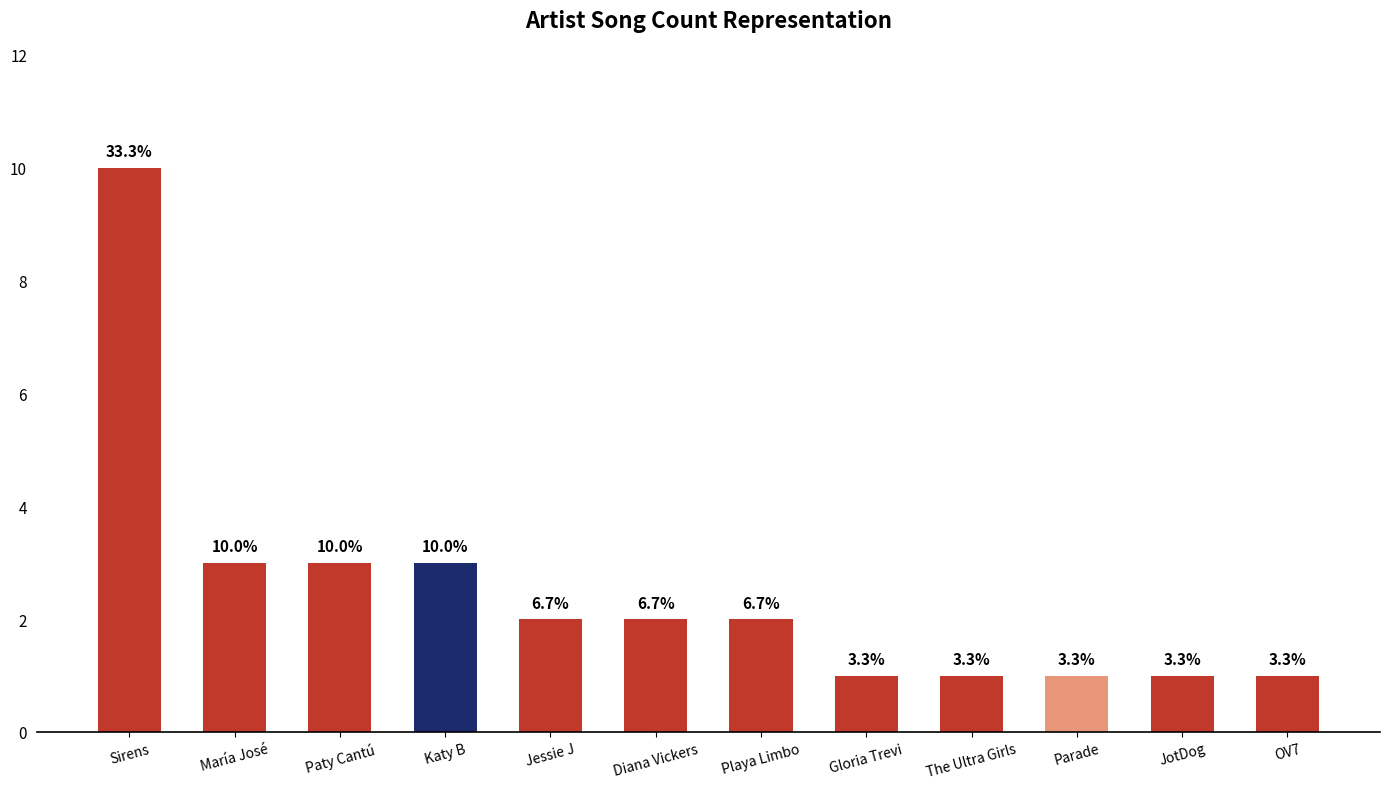

Rank the categories by value from highest to lowest.

Sirens, María José, Paty Cantú, Katy B, Jessie J, Diana Vickers, Playa Limbo, Gloria Trevi, The Ultra Girls, Parade, JotDog, OV7